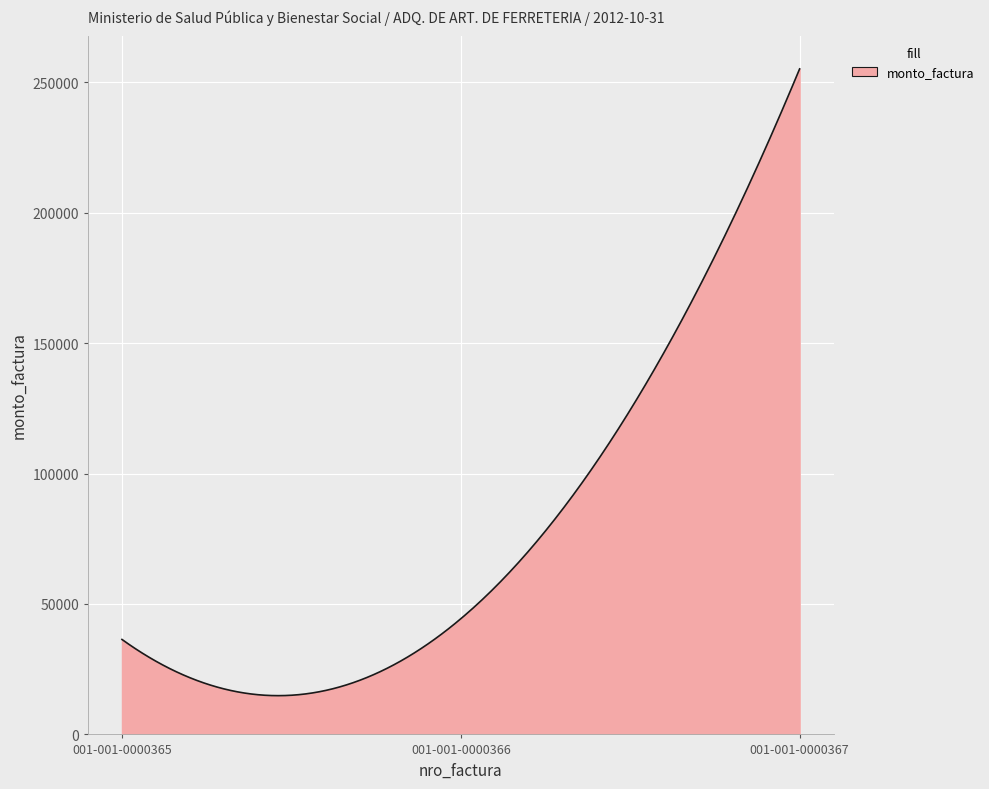

What is the greatest value displayed?

255086.0